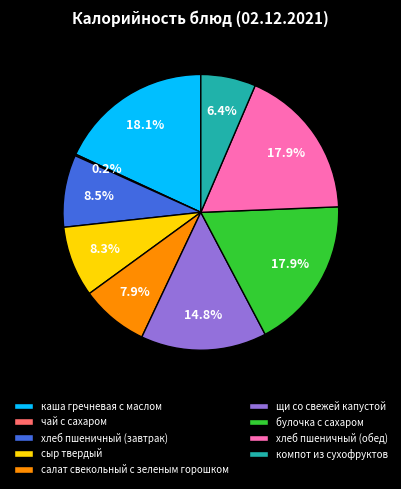

What portion of the pie excludes салат свекольный с зеленым горошком?

92.1%